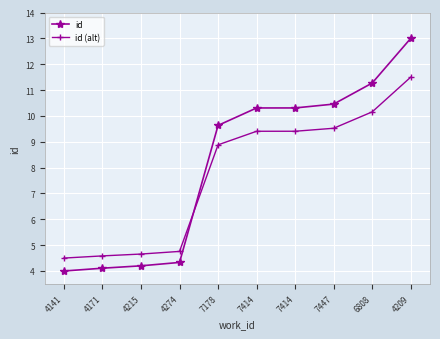

Reading left to right, transcribe all the data shown in this chart.

id: 4141=4.0	4171=4.1	4215=4.2	4274=4.3	7178=9.6	7414=10.3	7414=10.3	7447=10.5	6808=11.3	4209=13.0
id (alt): 4141=4.5	4171=4.6	4215=4.7	4274=4.8	7178=8.9	7414=9.4	7414=9.4	7447=9.5	6808=10.2	4209=11.5